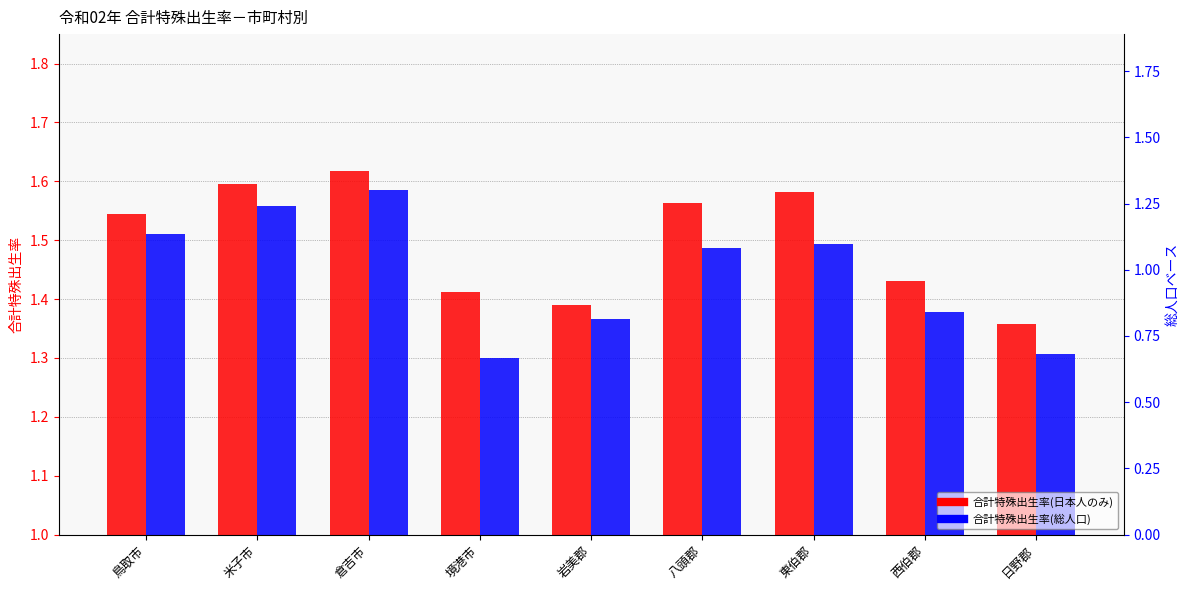

Rank the categories by 合計特殊出生率(日本人のみ) value from lowest to highest.

日野郡, 岩美郡, 境港市, 西伯郡, 鳥取市, 八頭郡, 東伯郡, 米子市, 倉吉市